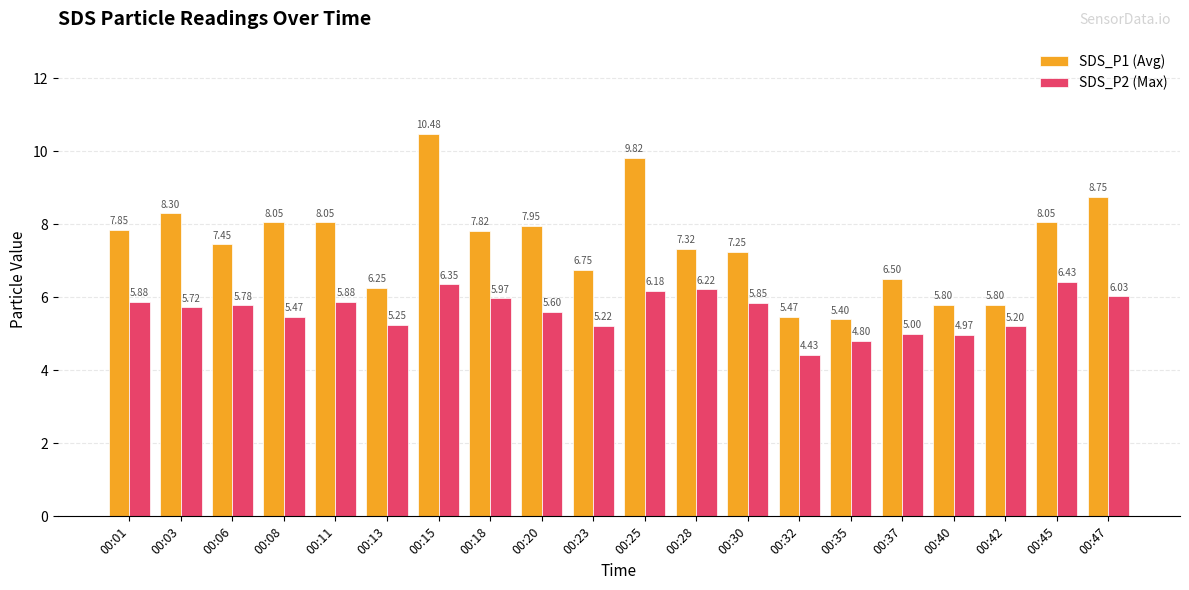

At which category is the sum across all series the highest?

00:15